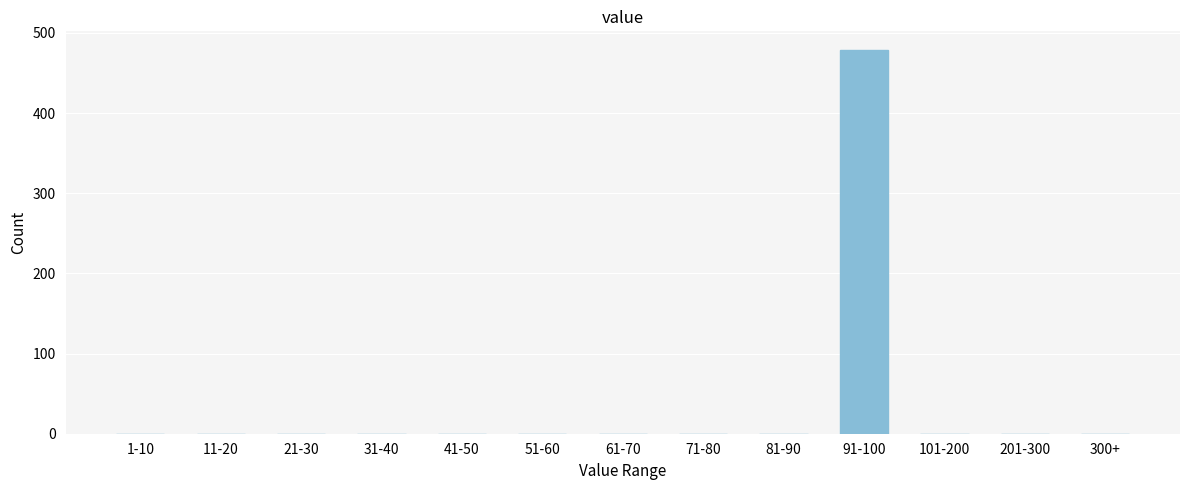

Reading right to left, transcribe all the data shown in this chart.

300+=0	201-300=0	101-200=0	91-100=478	81-90=0	71-80=0	61-70=0	51-60=0	41-50=0	31-40=0	21-30=0	11-20=0	1-10=0